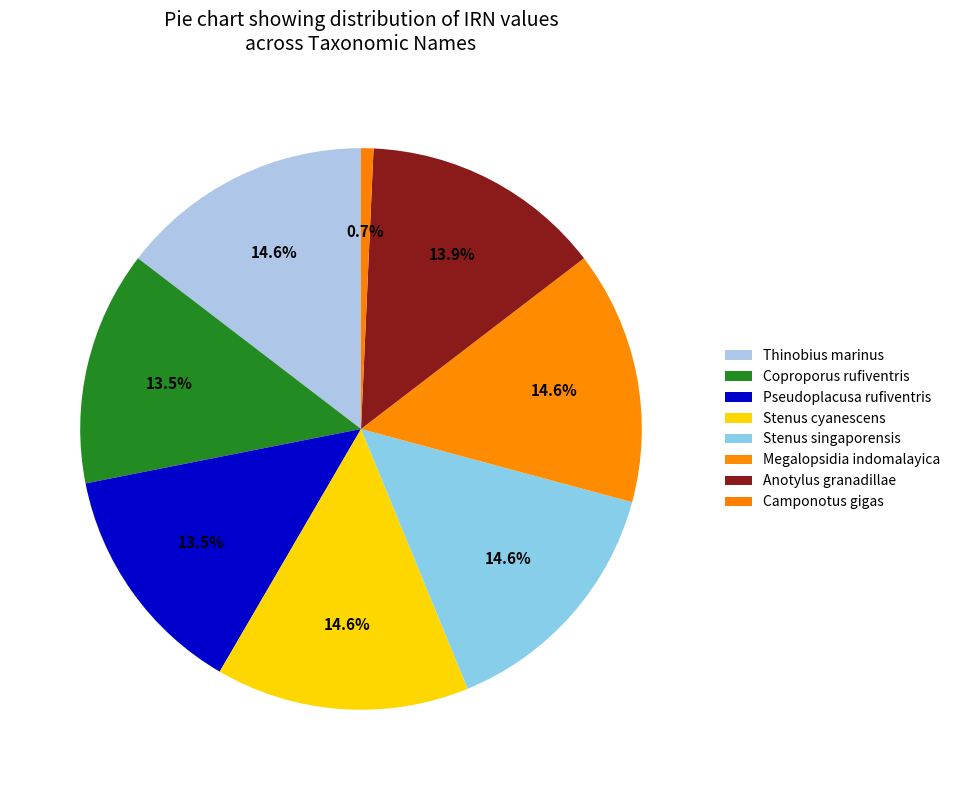

How many segments does this pie chart have?

8